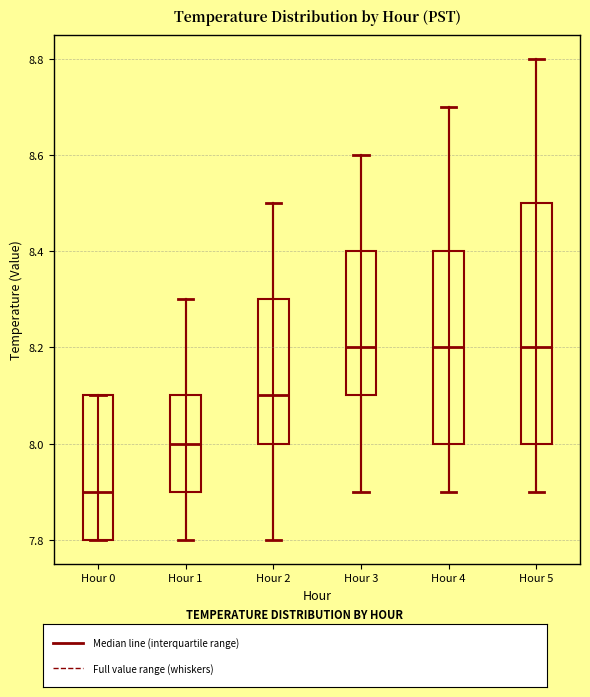

Where does the median line of the box for Hour 0 sit on the y-axis? The values are not printed on the chart, so give them approximately, as read against the axis.

7.9